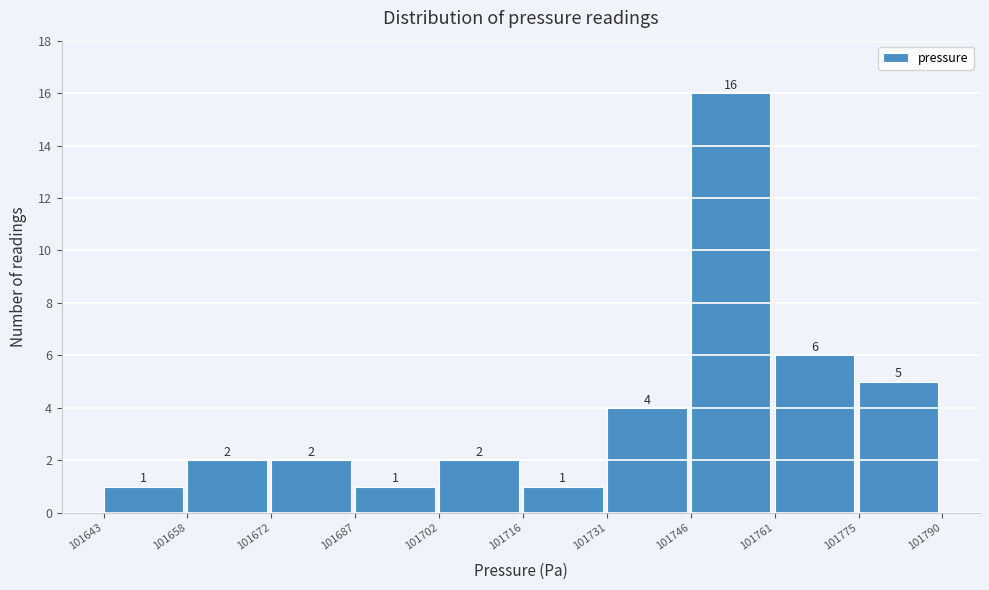

Reading left to right, transcribe this chart: for each bar, give the range it covers on the x-axis and its height.

101643 to 101658: 1
101658 to 101672: 2
101672 to 101687: 2
101687 to 101702: 1
101702 to 101716: 2
101716 to 101731: 1
101731 to 101746: 4
101746 to 101761: 16
101761 to 101775: 6
101775 to 101790: 5